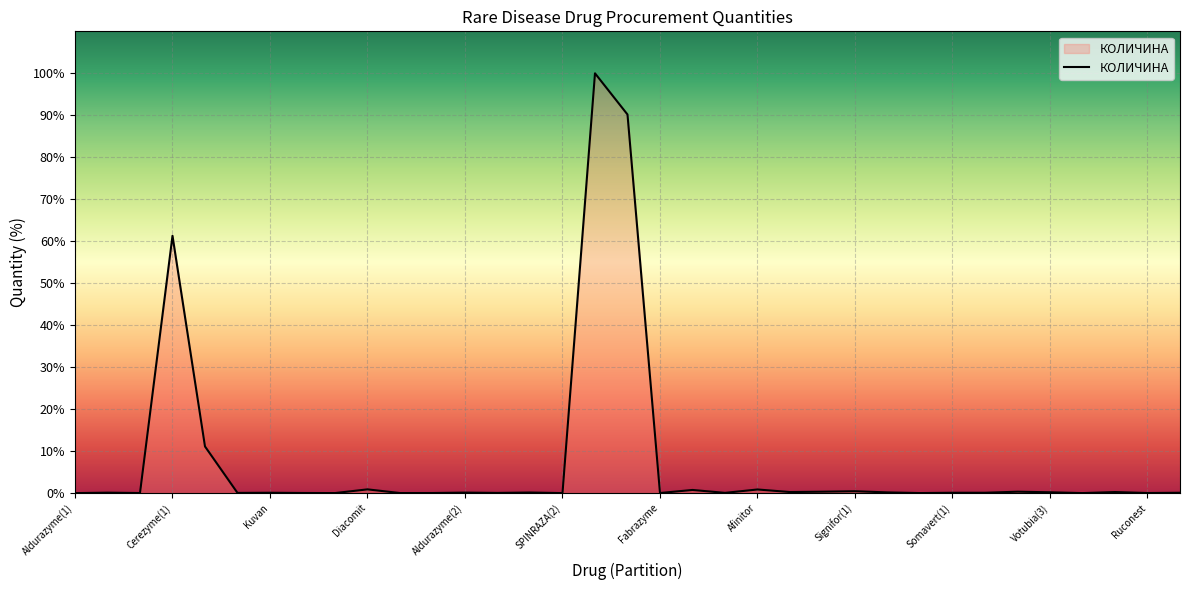

How many lines are shown in the chart?

1